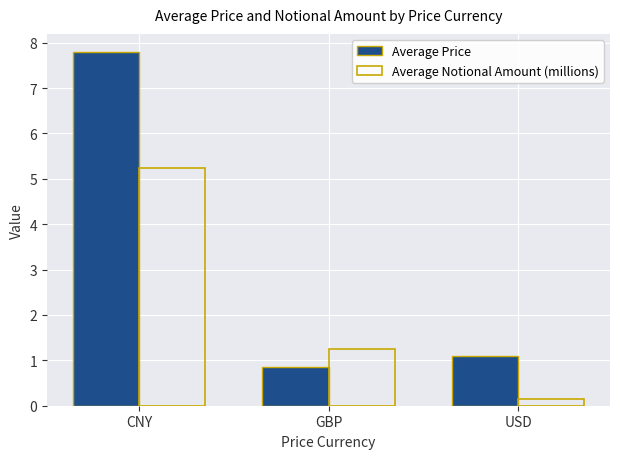

Rank the categories by Average Price value from lowest to highest.

GBP, USD, CNY